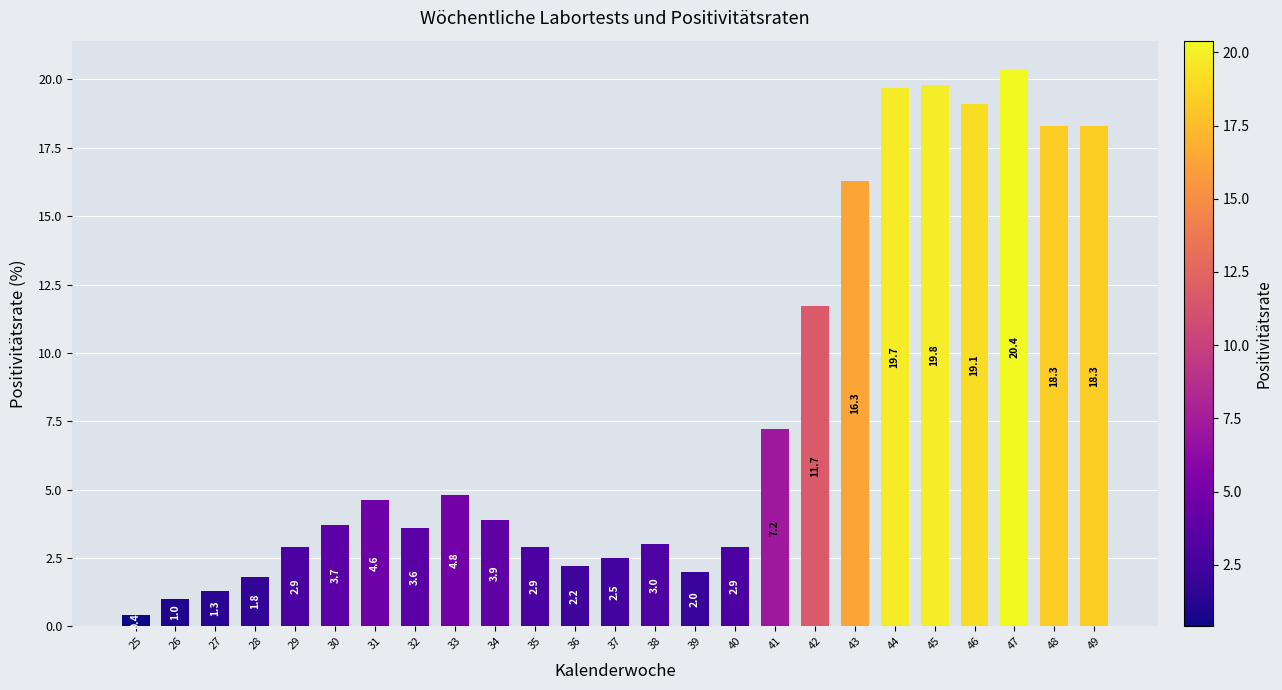

At which category does the chart reach its minimum across all series?

25